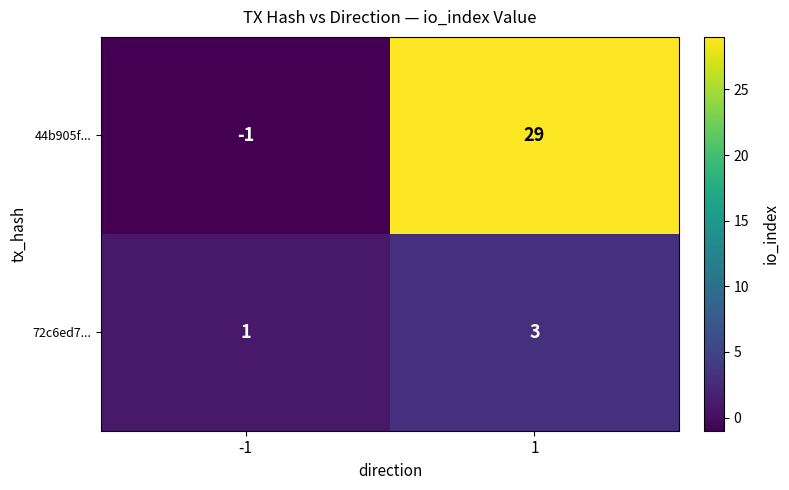

Reading left to right, what are all the values shown in this chart?

44b905f...: -1	29
72c6ed7...: 1	3